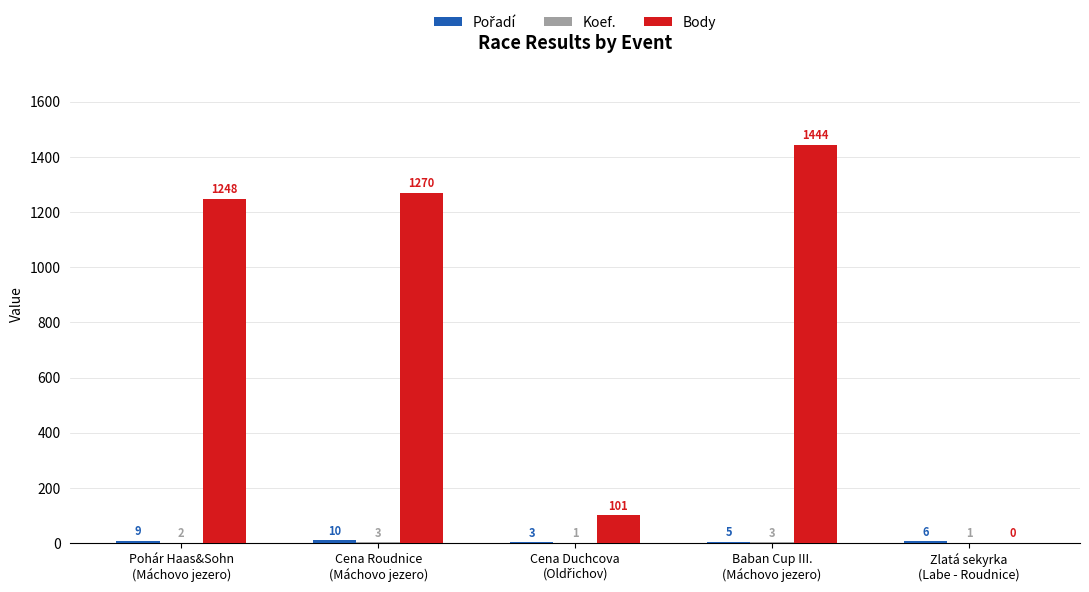

What is the maximum value shown in the chart?

1444